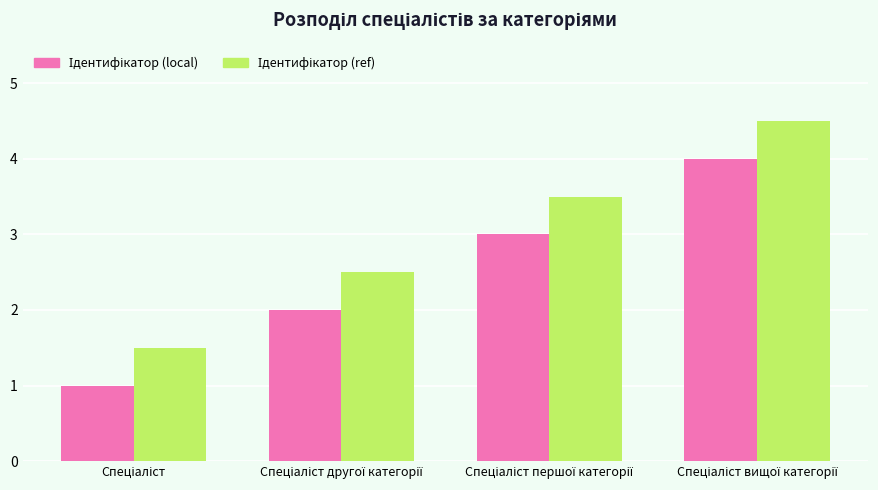

What is the greatest value displayed?

4.5